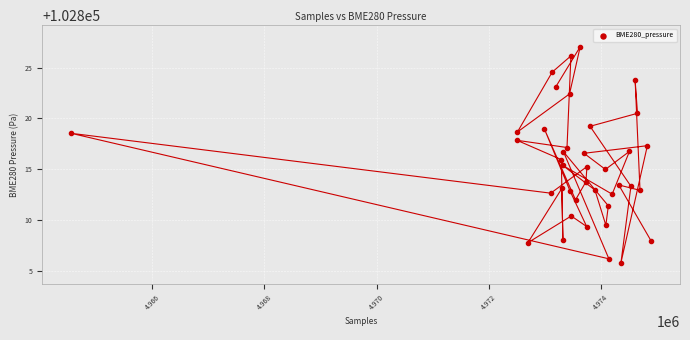

What is the range of X values (max minus min)?

10341.0